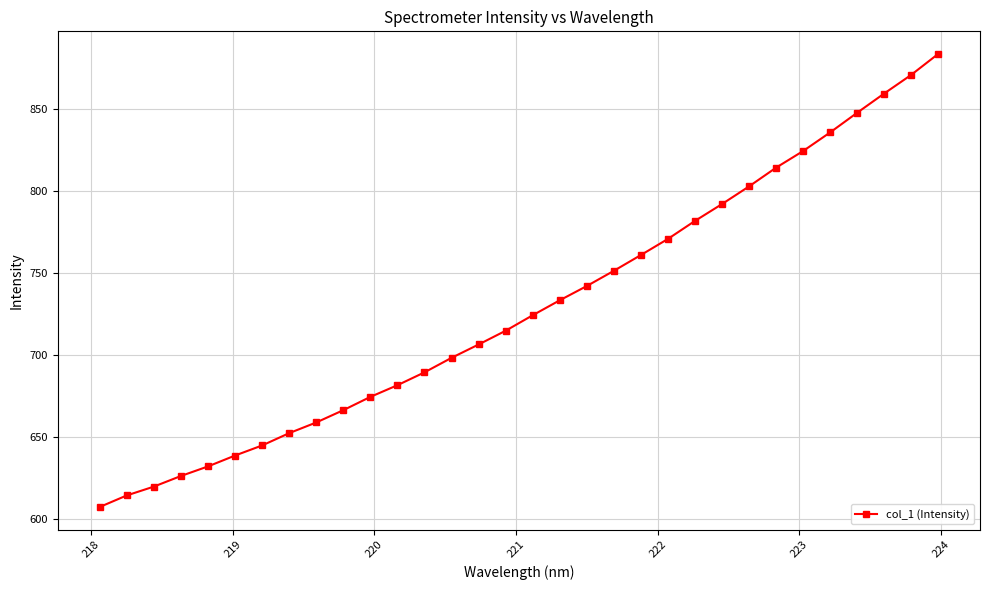

What is the average value?

728.7